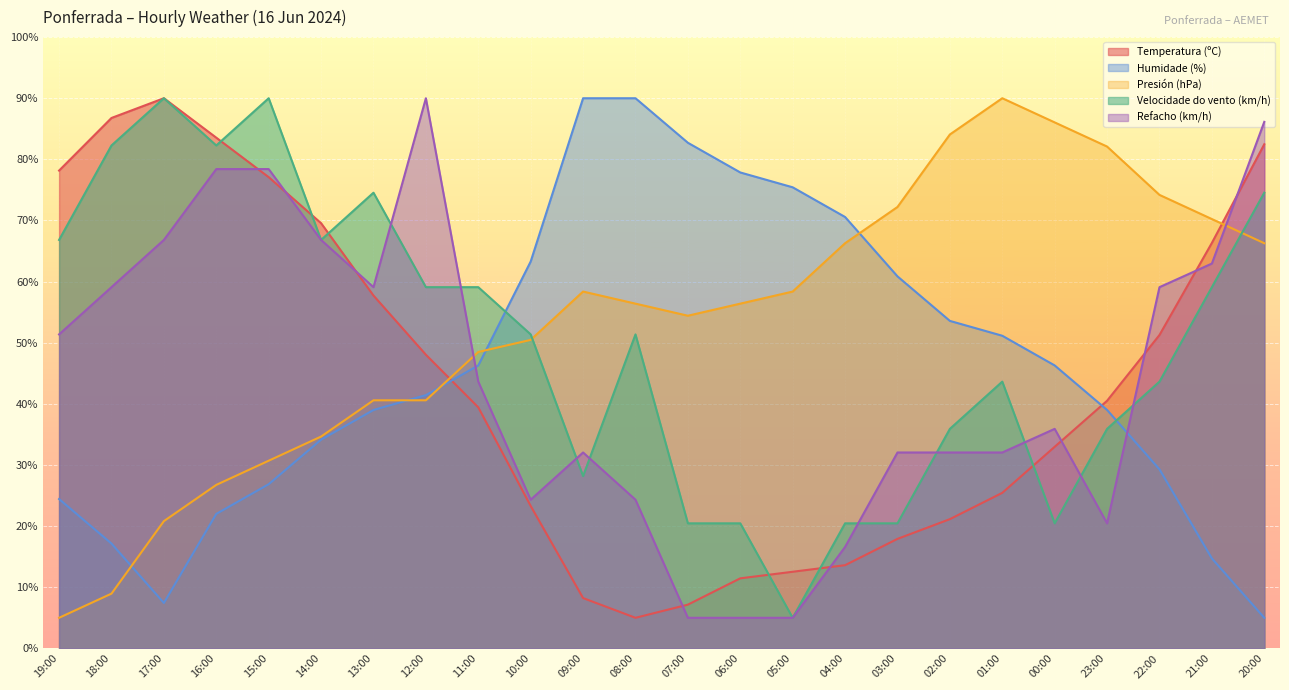

Which category has the lowest value in the Temperatura (ºC) series?

08:00